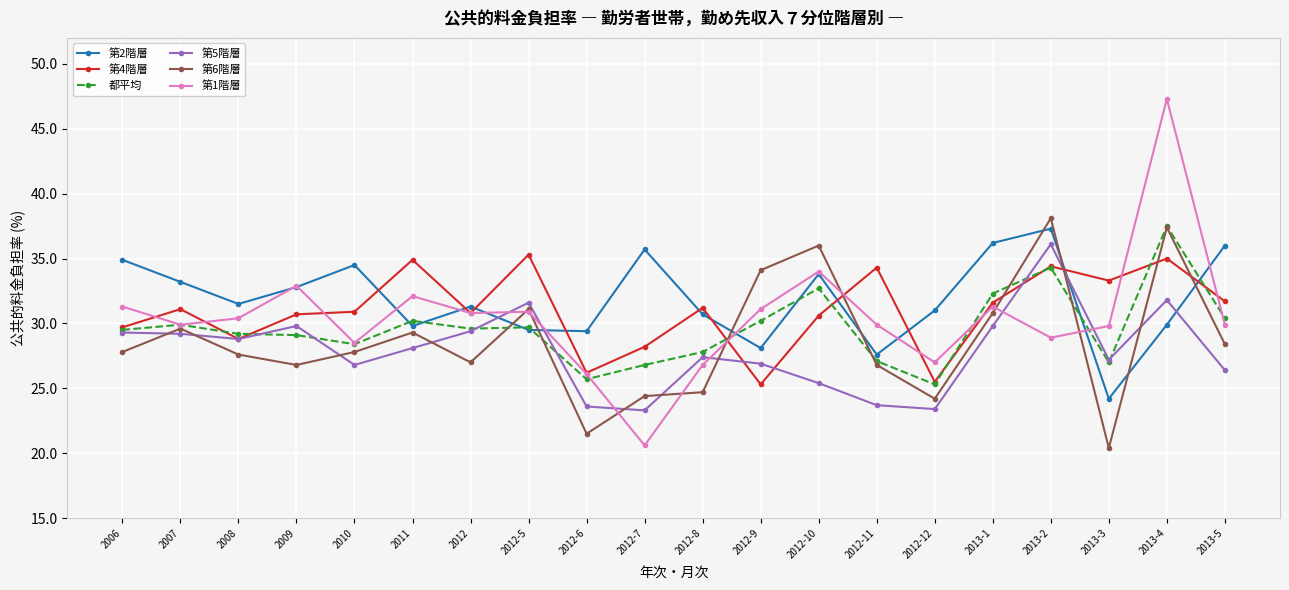

At how many categories does at least one series exceed 46?

1